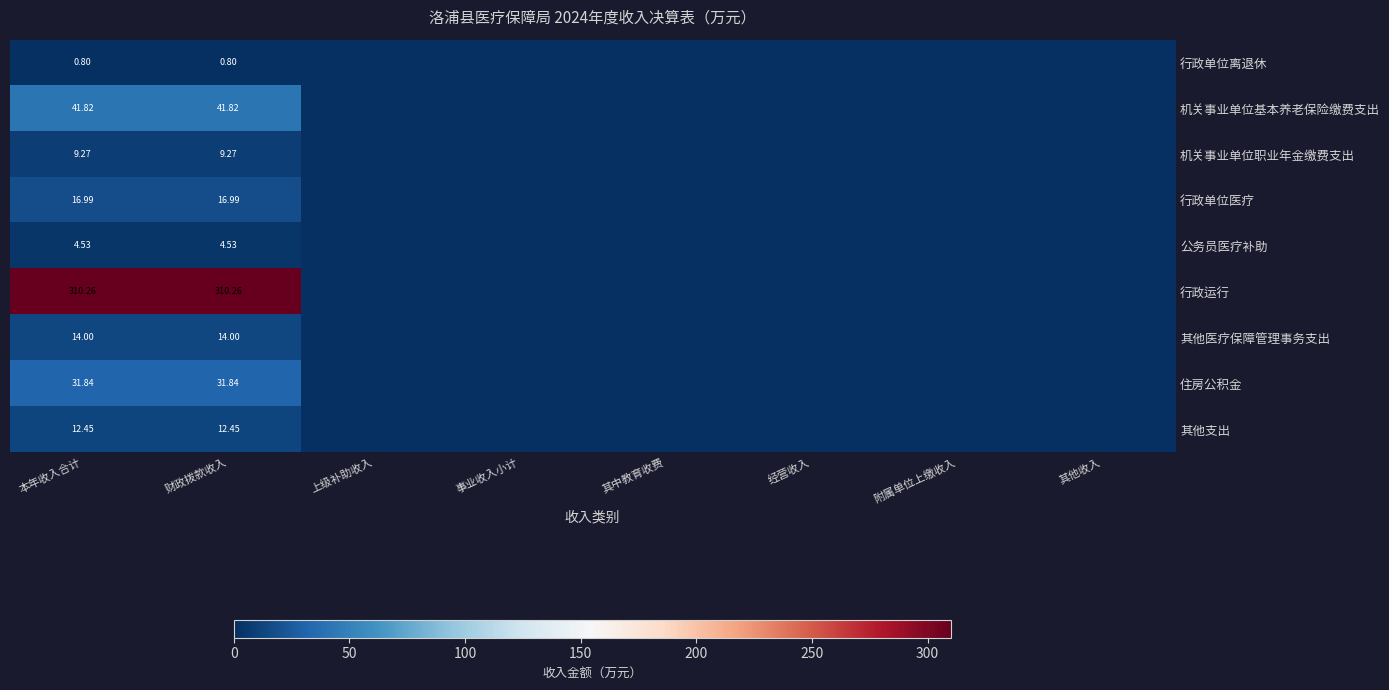

Is the value of 住房公积金 at 本年收入合计 greater than the value of 行政运行 at 本年收入合计?

No